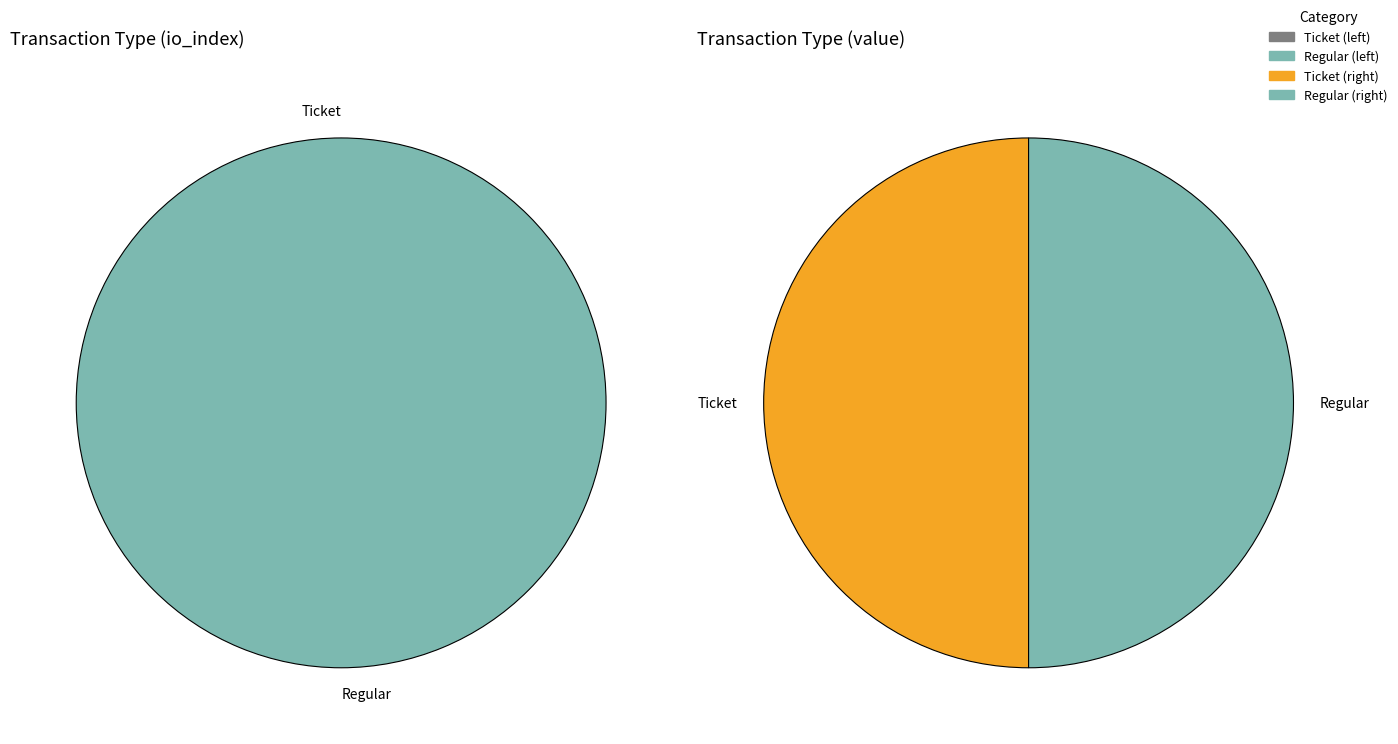

What is the total percentage of io_index and value?

100.0%